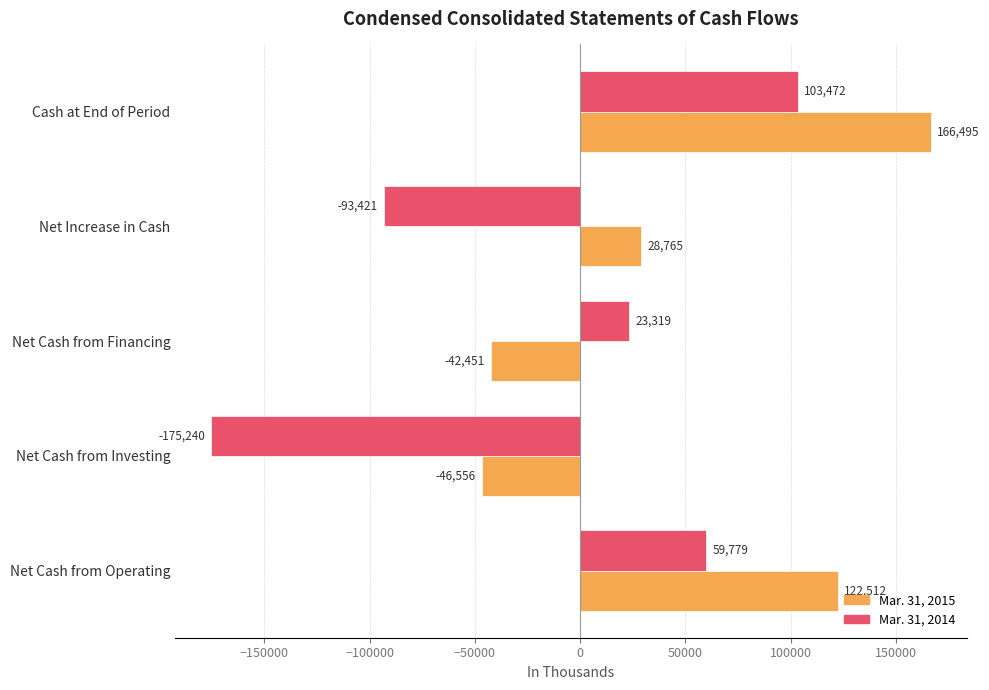

At which label is Mar. 31, 2015 closest to 59969?

Net Increase in Cash